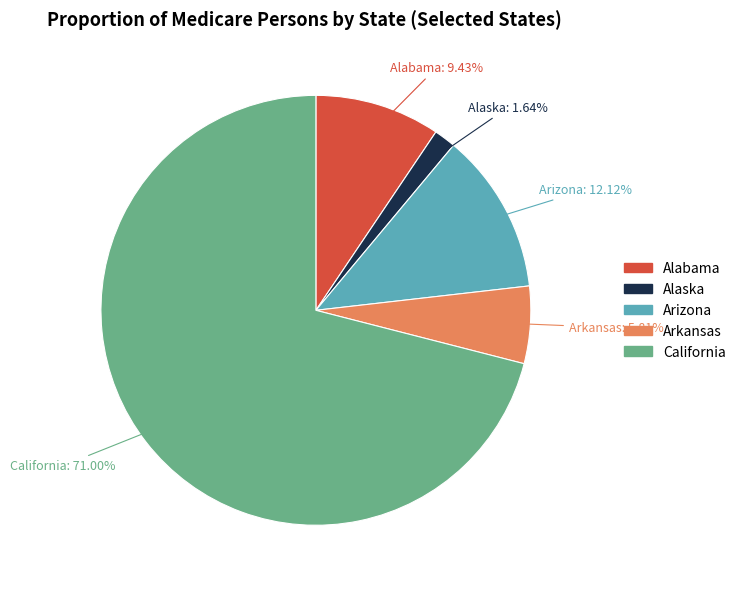

What is the majority slice?

California